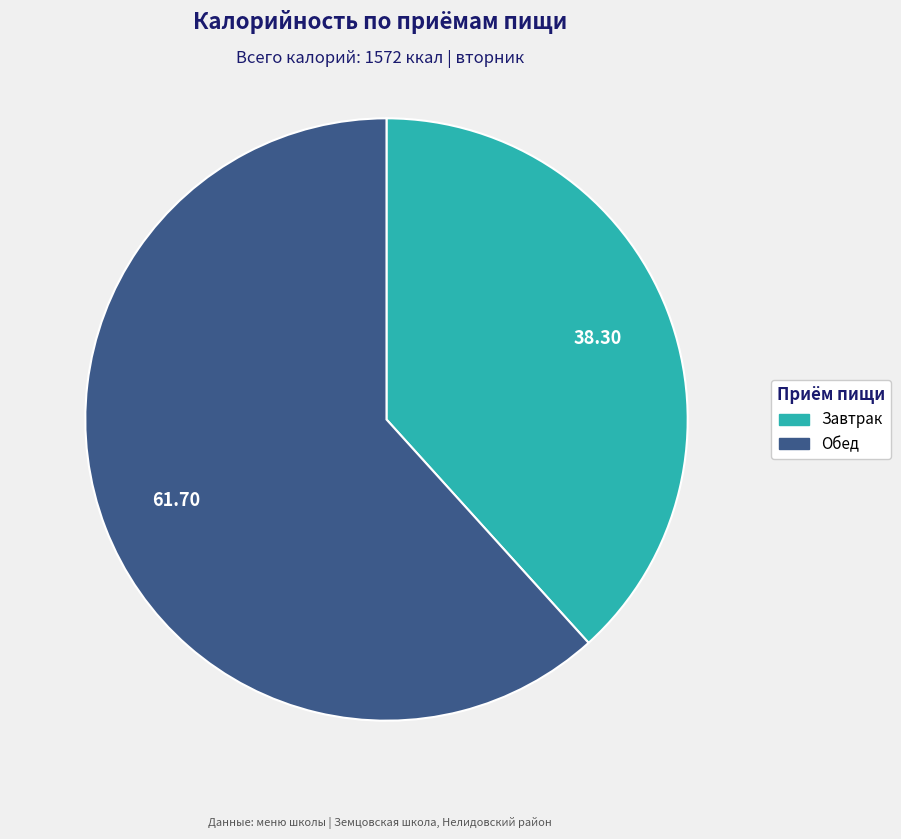

Which slice represents more than half of the pie?

Обед